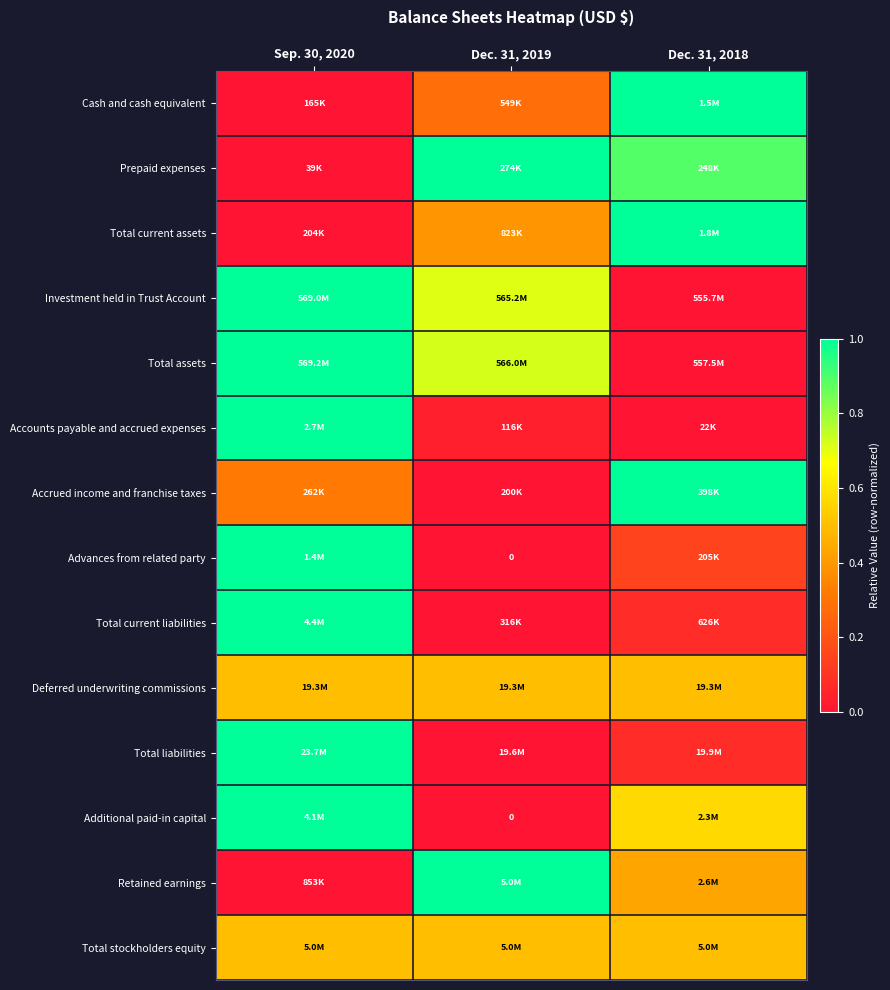

The value of Prepaid expenses at Sep. 30, 2020 is 0.0. True or false?

True